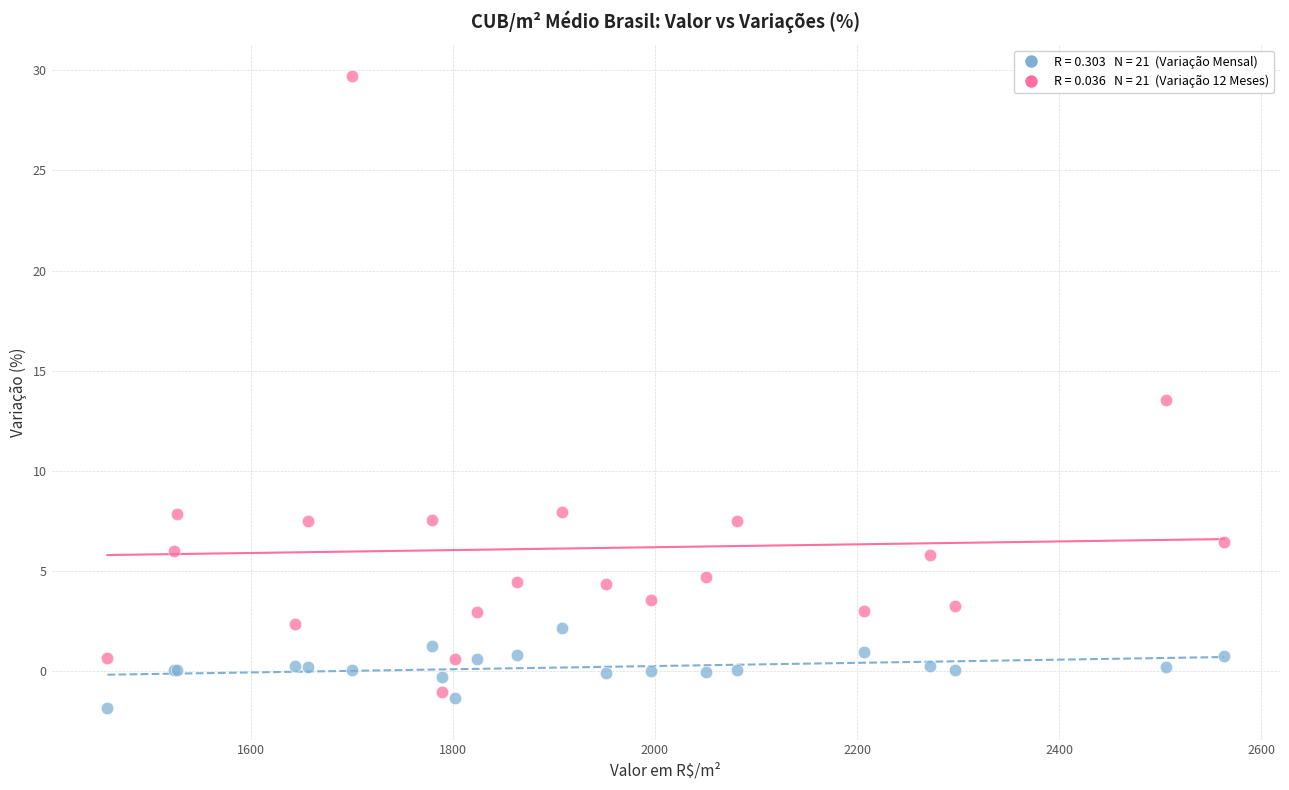

Across all series, what Y value is closest to 13?

13.5